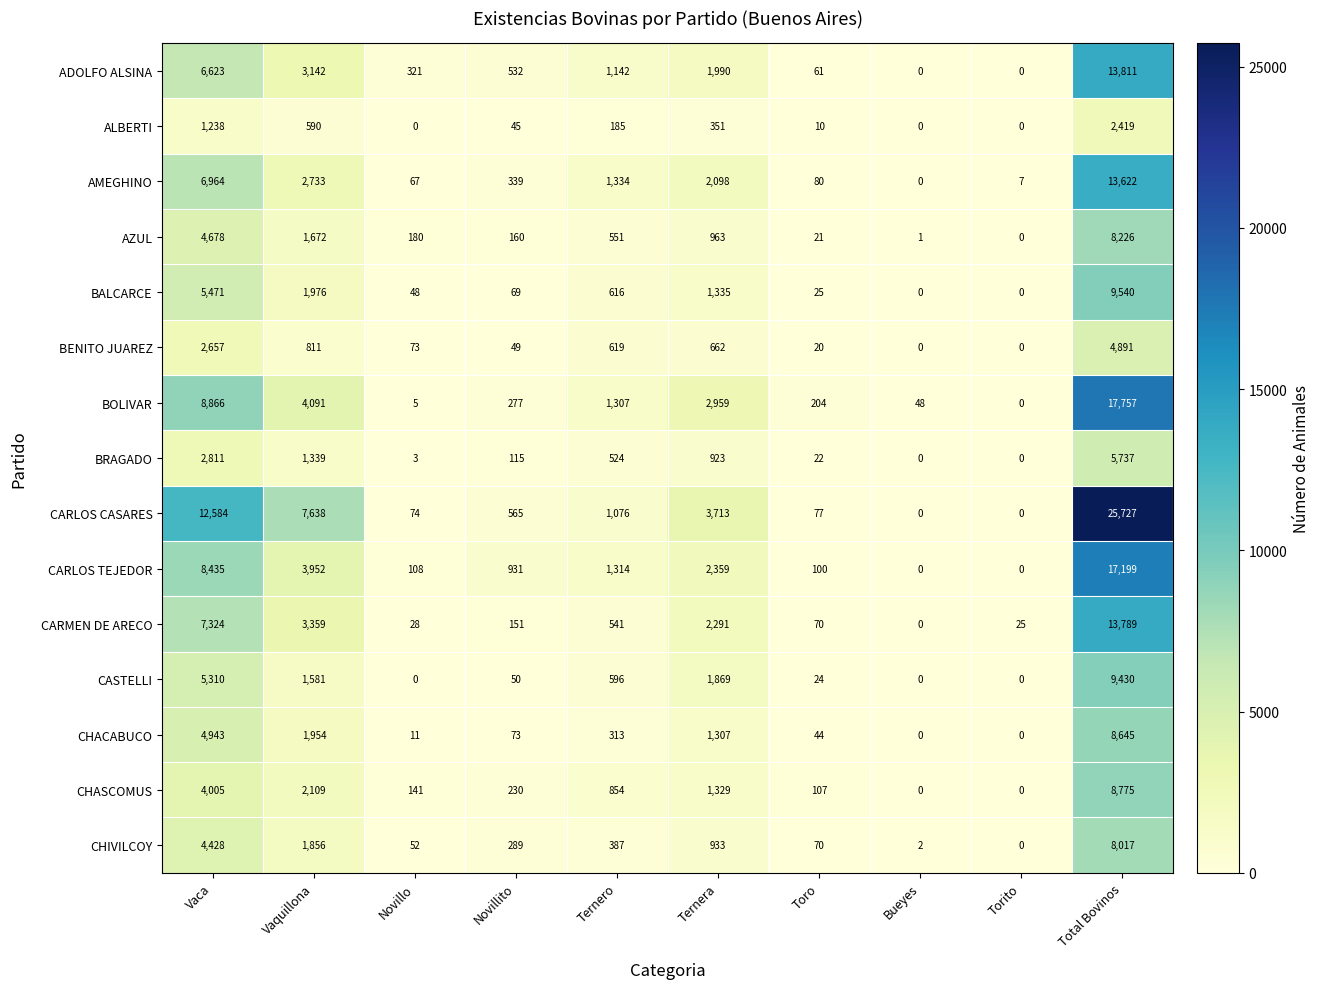

True or false: AZUL has a value of 180 at Novillo.

True